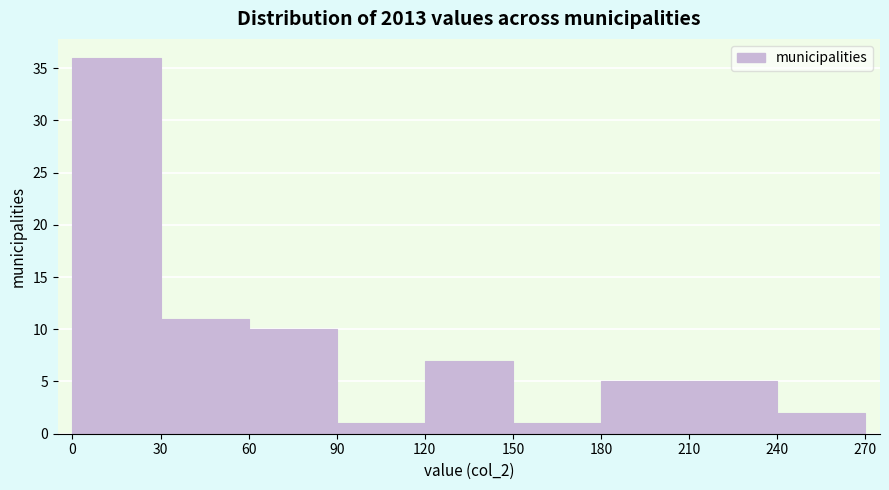

Over which range of the x-axis is the bar tallest?

0 to 30